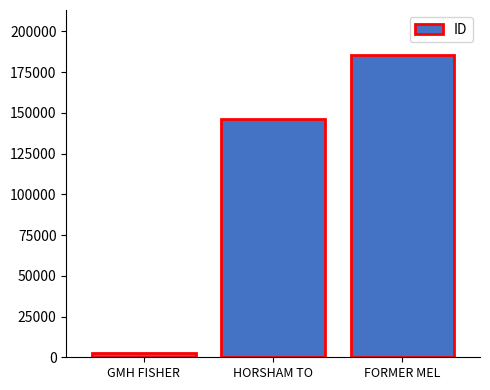

What is the change in value from GMH FISHER to HORSHAM TO?

+143479